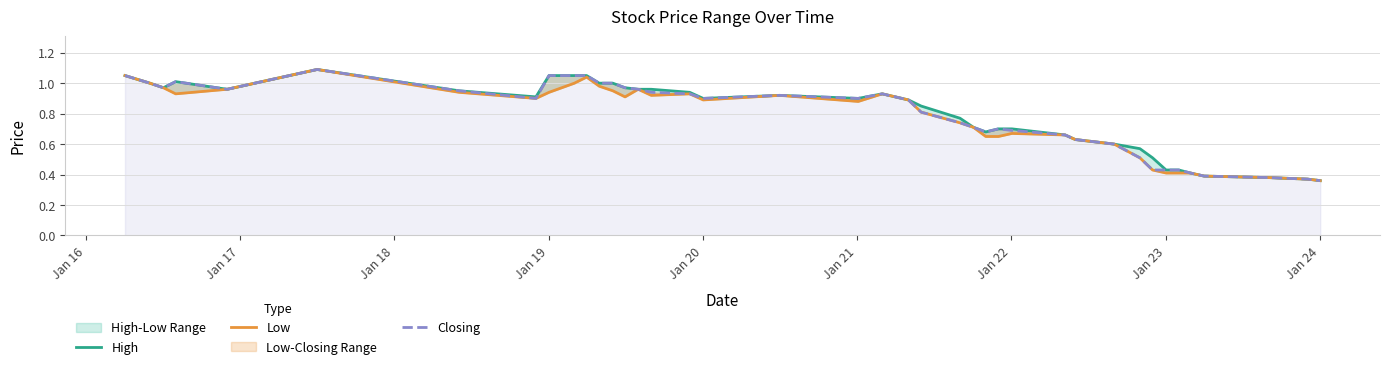

List the series in order of their peak value, lowest first.

High, Low, Closing